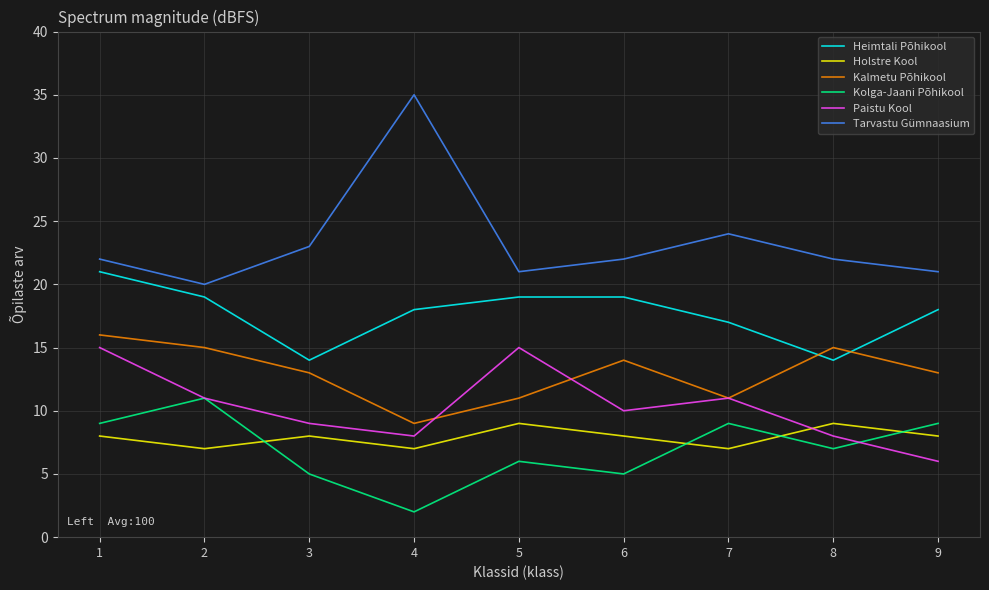

How many interior local valleys does the Kalmetu Põhikool series have?

2